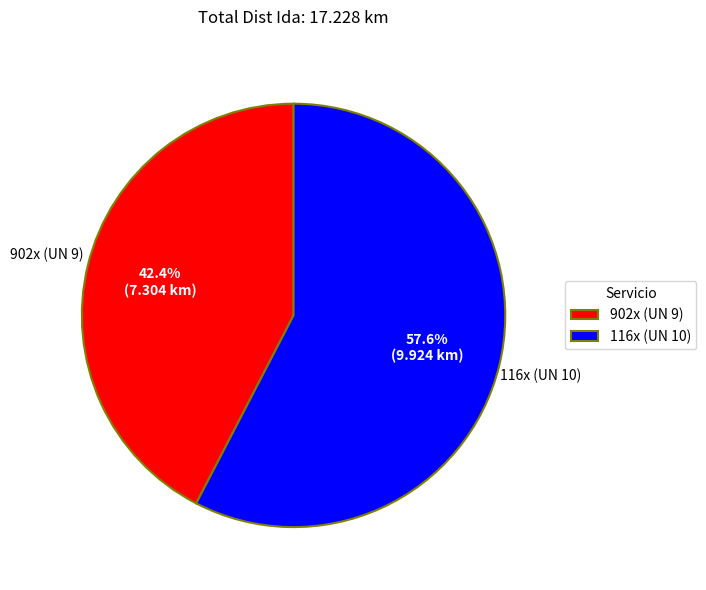

To the nearest percent, what percentage of the pie is 902x (UN 9)?

42%